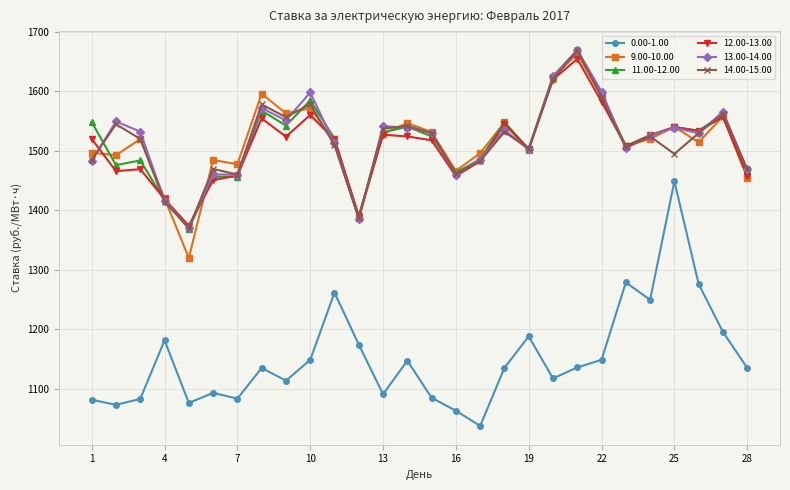

How many interior local peaks does the 9.00-10.00 series have?

9